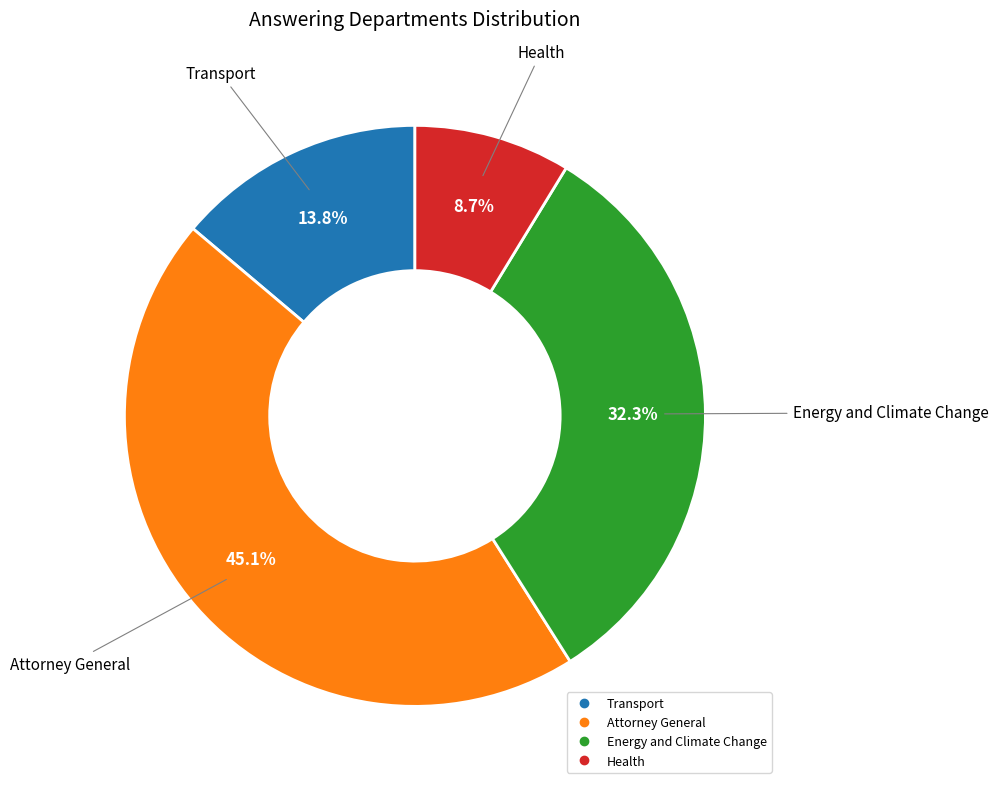

True or false: Energy and Climate Change accounts for 24% of the total.

False